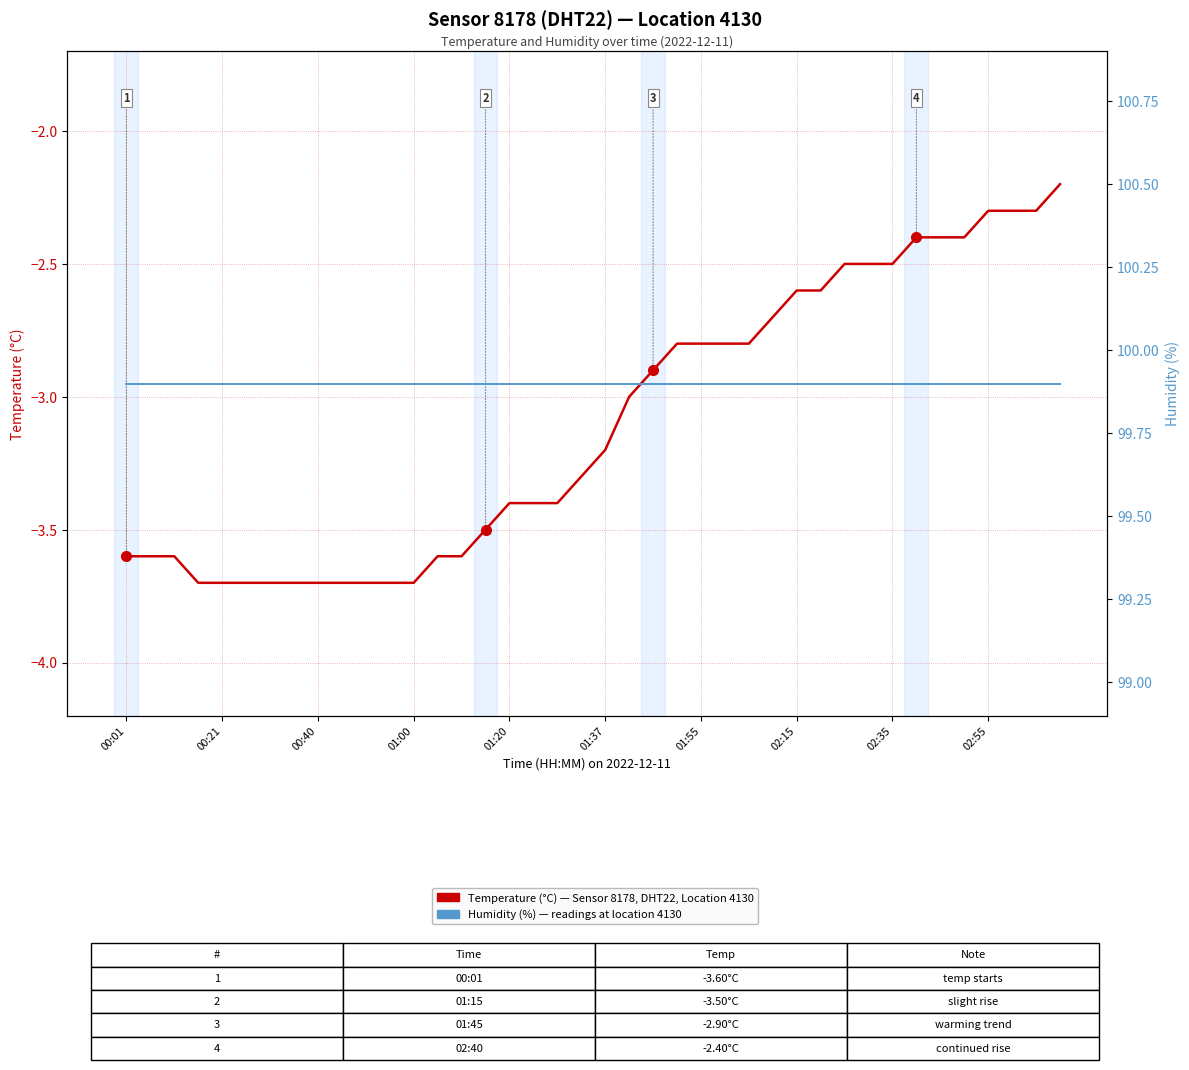

What is the lowest value of the Temperature (°C) — Sensor 8178, DHT22, Location 4130 series?

-3.7